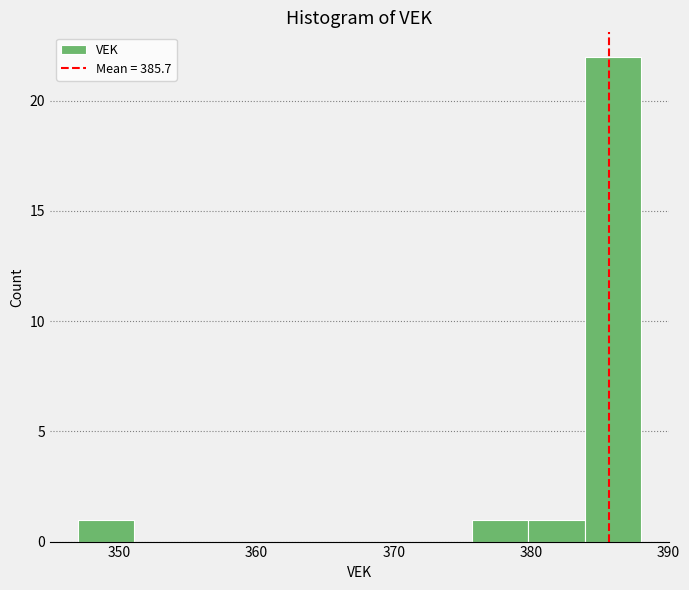

Reading left to right, list every bar in this chart as the range it spans on the x-axis followed by its height. Neither the bar edges nor the heights are printed on the chart, so give them approximately, as read against the axes.

347.0 to 351.1: 1
351.1 to 355.2: 0
355.2 to 359.3: 0
359.3 to 363.4: 0
363.4 to 367.5: 0
367.5 to 371.6: 0
371.6 to 375.7: 0
375.7 to 379.8: 1
379.8 to 383.9: 1
383.9 to 388.0: 22